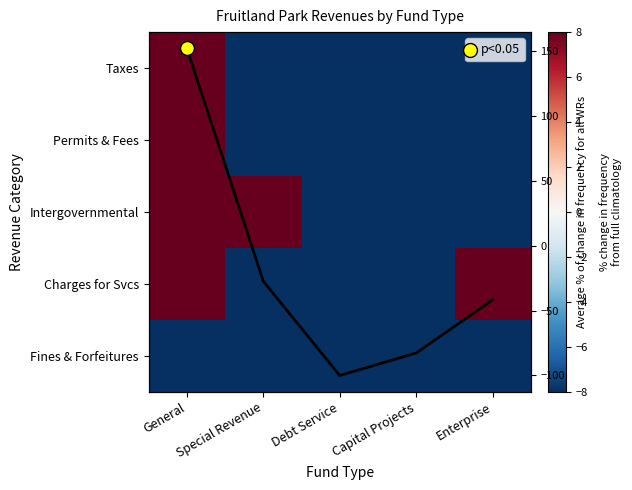

How many negative values does the Intergovernmental series have?

3